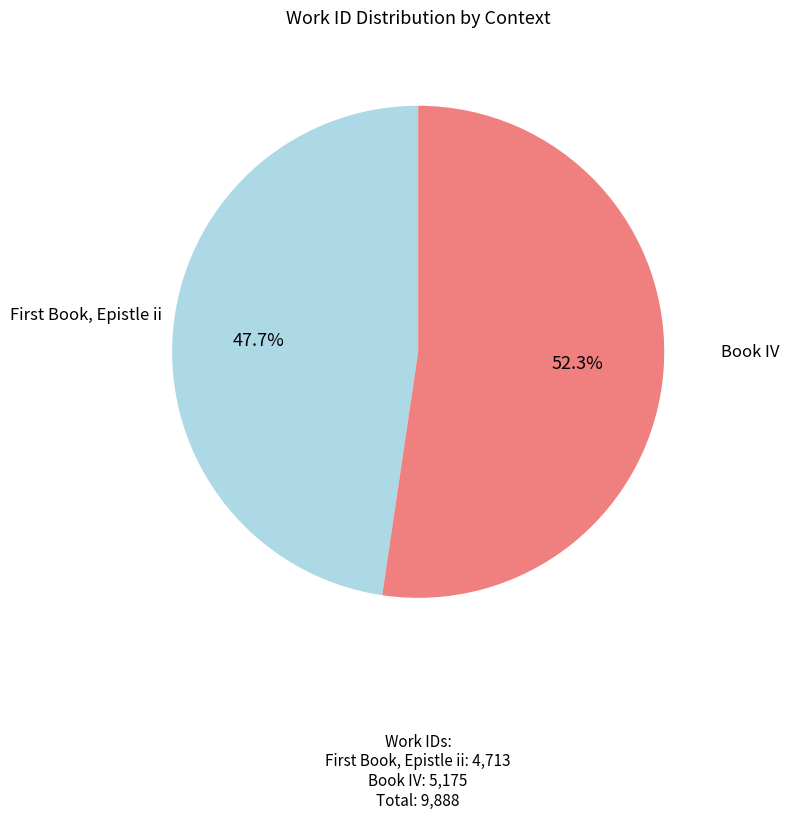

How many segments does this pie chart have?

2